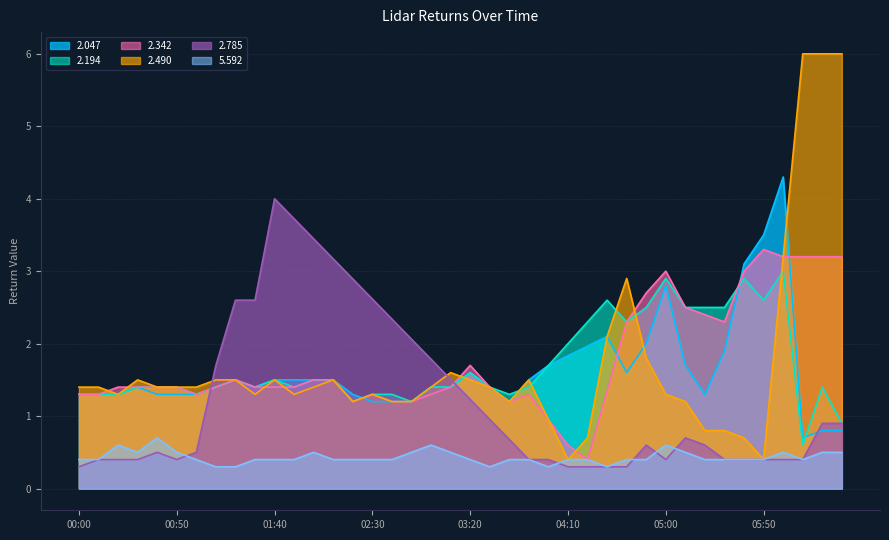

Where is the first local minimum for 2.047?

2009/10/26 01:30